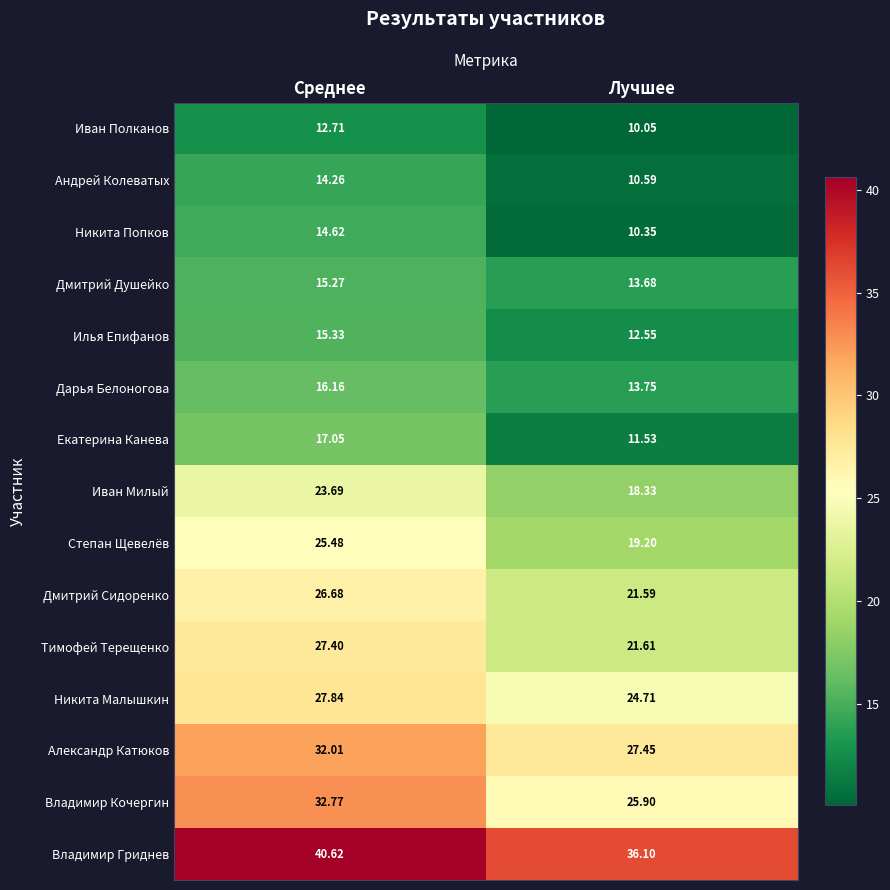

At Лучшее, list the series in order from largest to smallest.

Владимир Гриднев, Александр Катюков, Владимир Кочергин, Никита Малышкин, Тимофей Терещенко, Дмитрий Сидоренко, Степан Щевелёв, Иван Милый, Дарья Белоногова, Дмитрий Душейко, Илья Епифанов, Екатерина Канева, Андрей Колеватых, Никита Попков, Иван Полканов